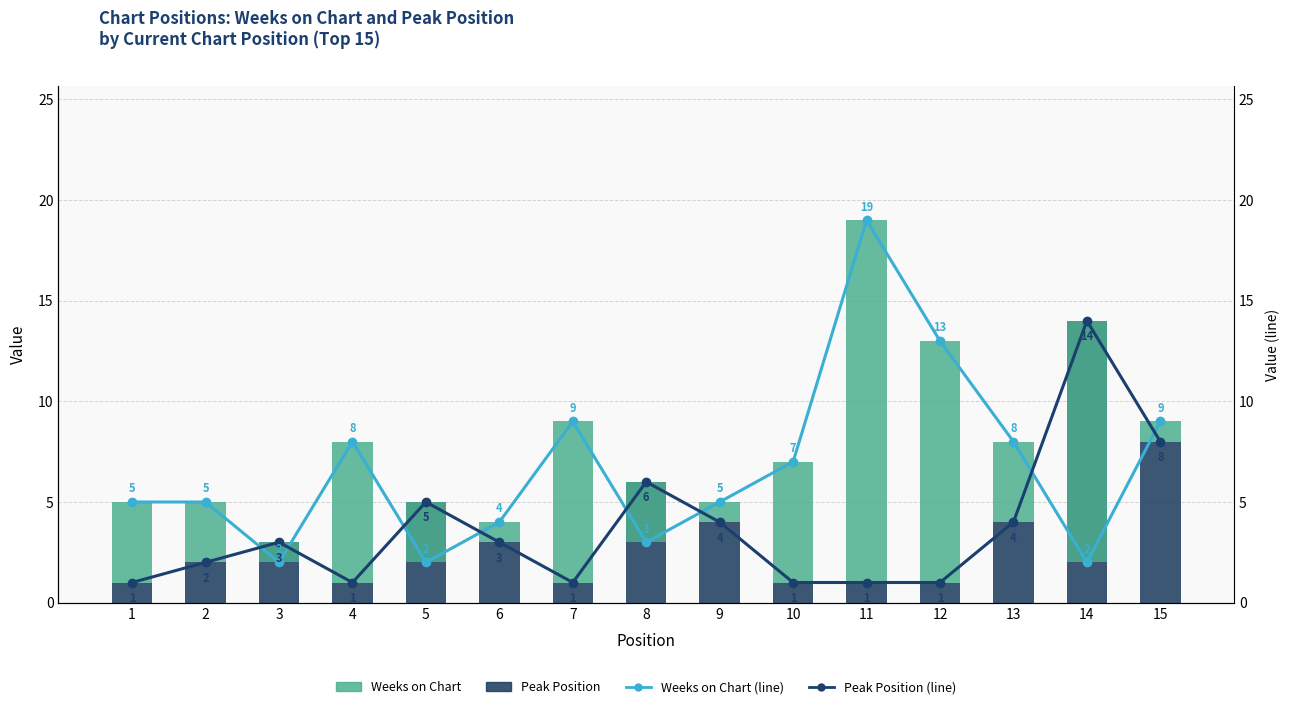

How many data points in Weeks on Chart (line) are above 5?

7